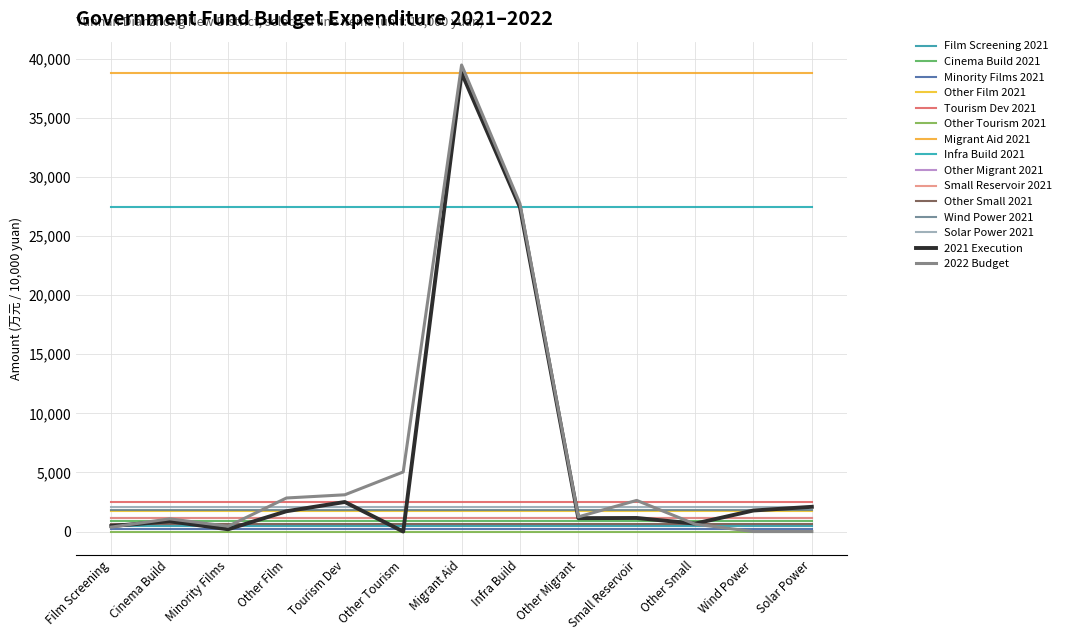

What is the difference between the second highest and minimum values in the 2022 Budget series?

27738